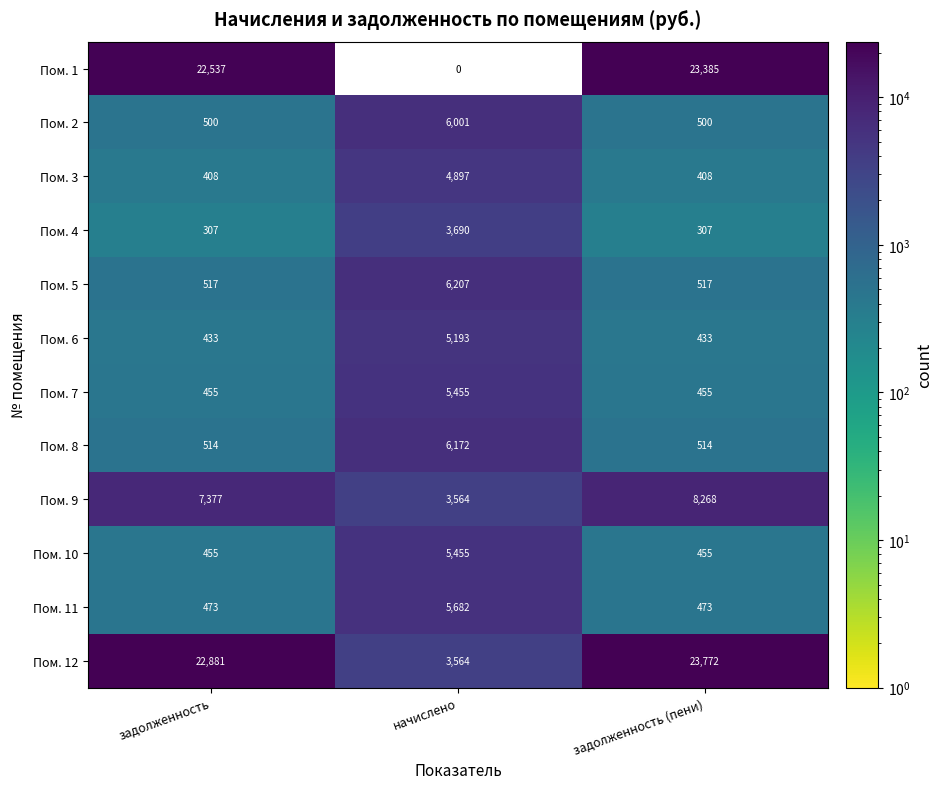

Which series has the largest range (max minus min)?

Пом. 1